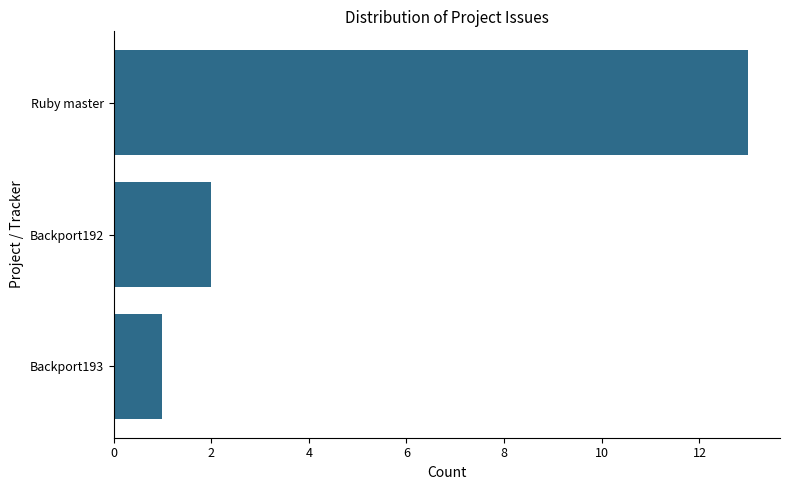

What is the change in value from Ruby master to Backport192?

-11